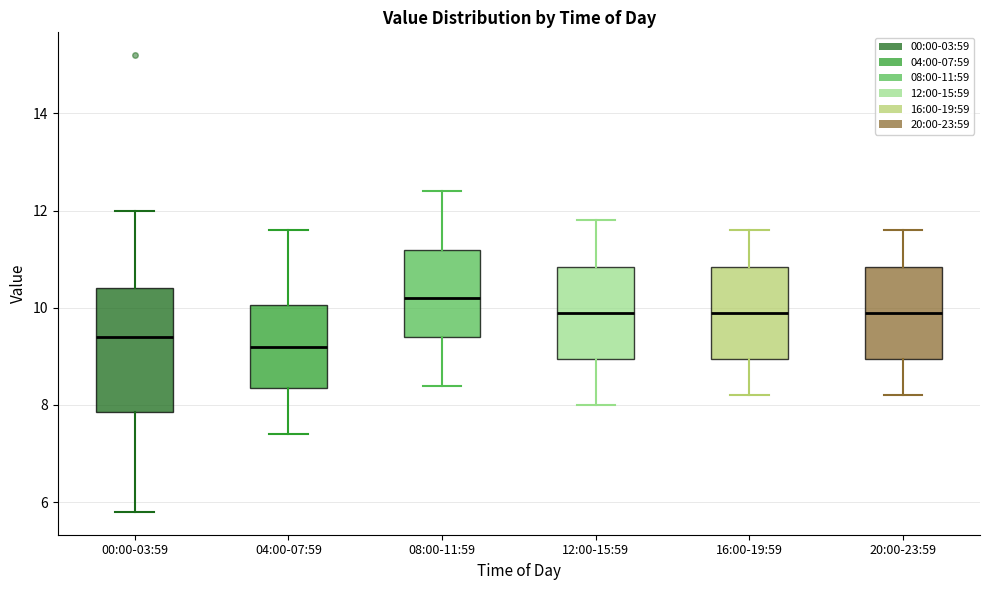

Reading left to right, transcribe this box plot: for each box, give where its median line is, the range the box spans, and where its two whiskers end, as read against the y-axis. The values are not printed on the chart, so give them approximately, as read against the axis.

00:00-03:59: median 9.4, box 7.8 to 10.4, whiskers 5.8 to 12.0
04:00-07:59: median 9.2, box 8.4 to 10.0, whiskers 7.4 to 11.6
08:00-11:59: median 10.2, box 9.4 to 11.2, whiskers 8.4 to 12.4
12:00-15:59: median 10.0, box 9.0 to 10.8, whiskers 8.0 to 11.8
16:00-19:59: median 10.0, box 9.0 to 10.8, whiskers 8.2 to 11.6
20:00-23:59: median 10.0, box 9.0 to 10.8, whiskers 8.2 to 11.6